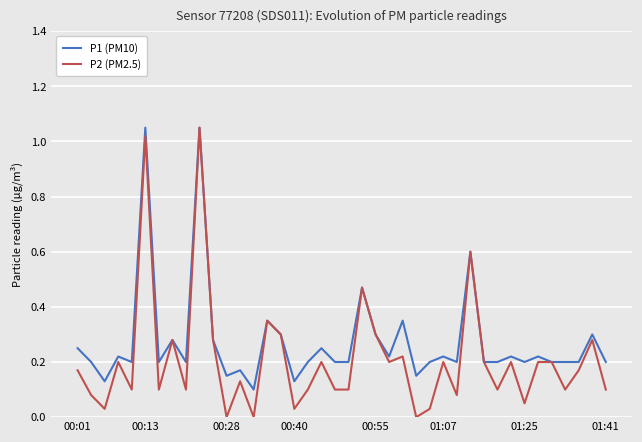

Which series has the widest spread of values?

P2 (PM2.5)